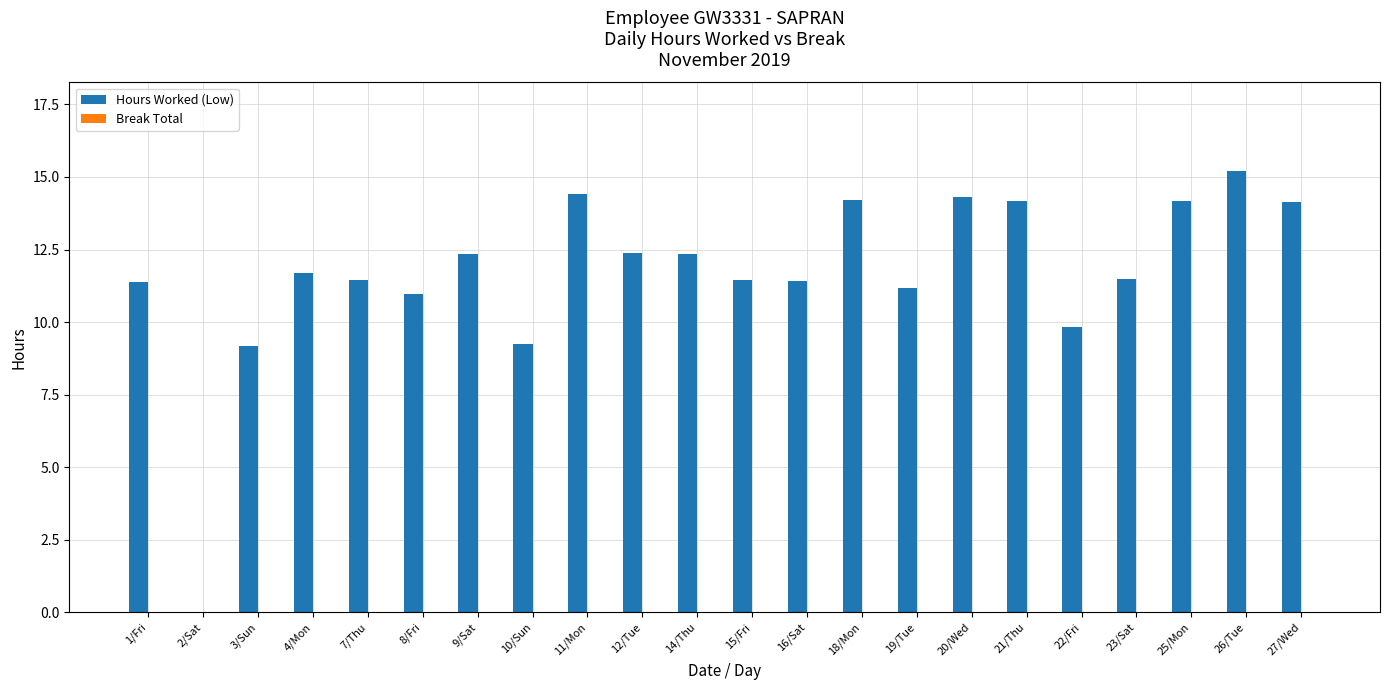

What is the sum of all values?

256.9